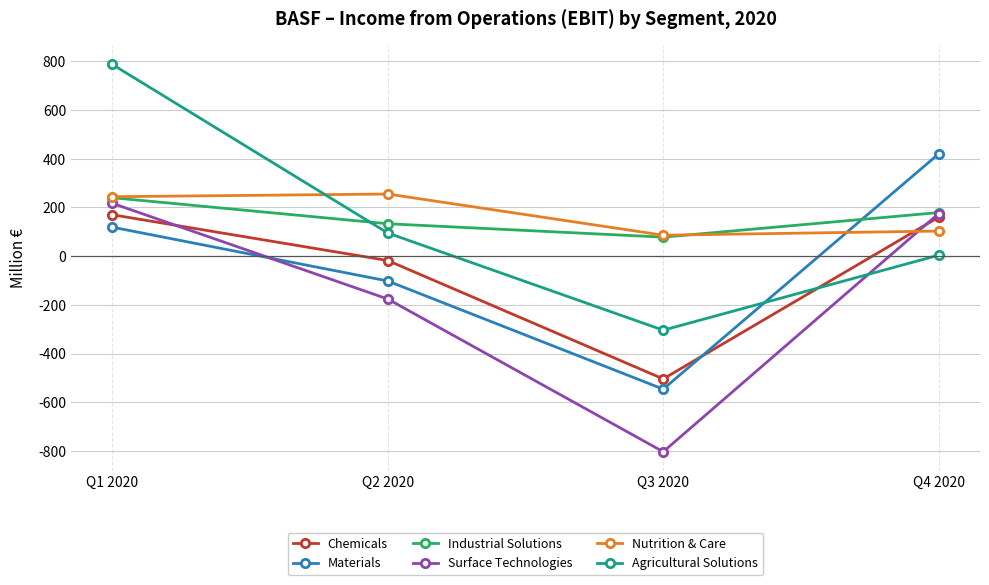

Reading right to left, list all the values displayed in this chart.

Chemicals: Q4 2020=160	Q3 2020=-504	Q2 2020=-18	Q1 2020=170
Materials: Q4 2020=420	Q3 2020=-546	Q2 2020=-102	Q1 2020=119
Industrial Solutions: Q4 2020=179	Q3 2020=78	Q2 2020=133	Q1 2020=240
Surface Technologies: Q4 2020=175	Q3 2020=-803	Q2 2020=-176	Q1 2020=217
Nutrition & Care: Q4 2020=103	Q3 2020=86	Q2 2020=255	Q1 2020=244
Agricultural Solutions: Q4 2020=4	Q3 2020=-304	Q2 2020=95	Q1 2020=787